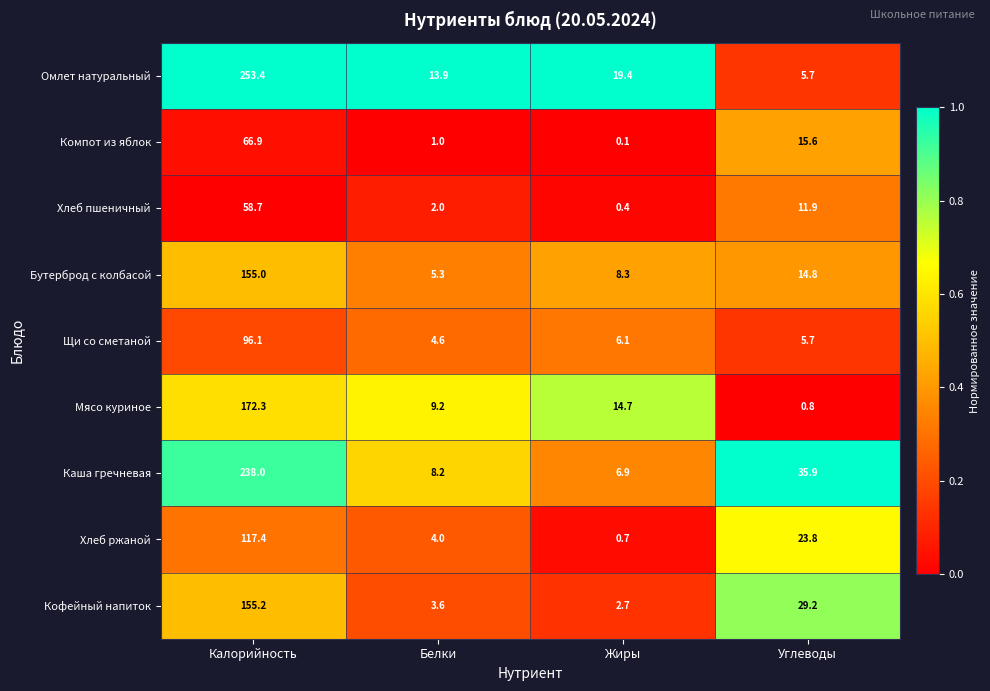

What is the total value across all series at Углеводы?

143.4